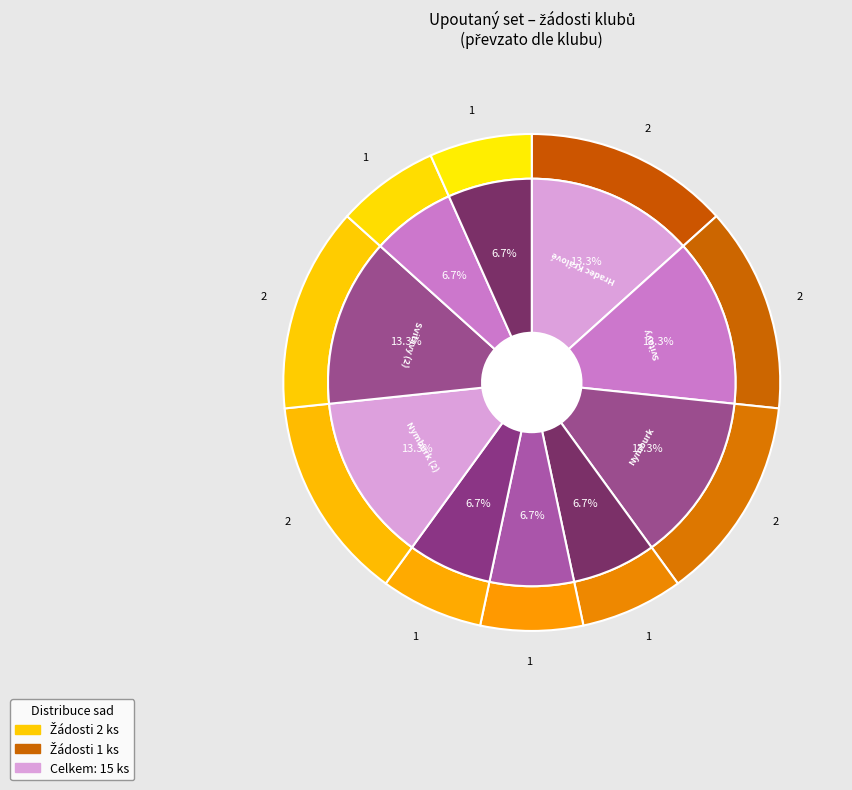

To the nearest percent, what is the average slice percentage?

10%